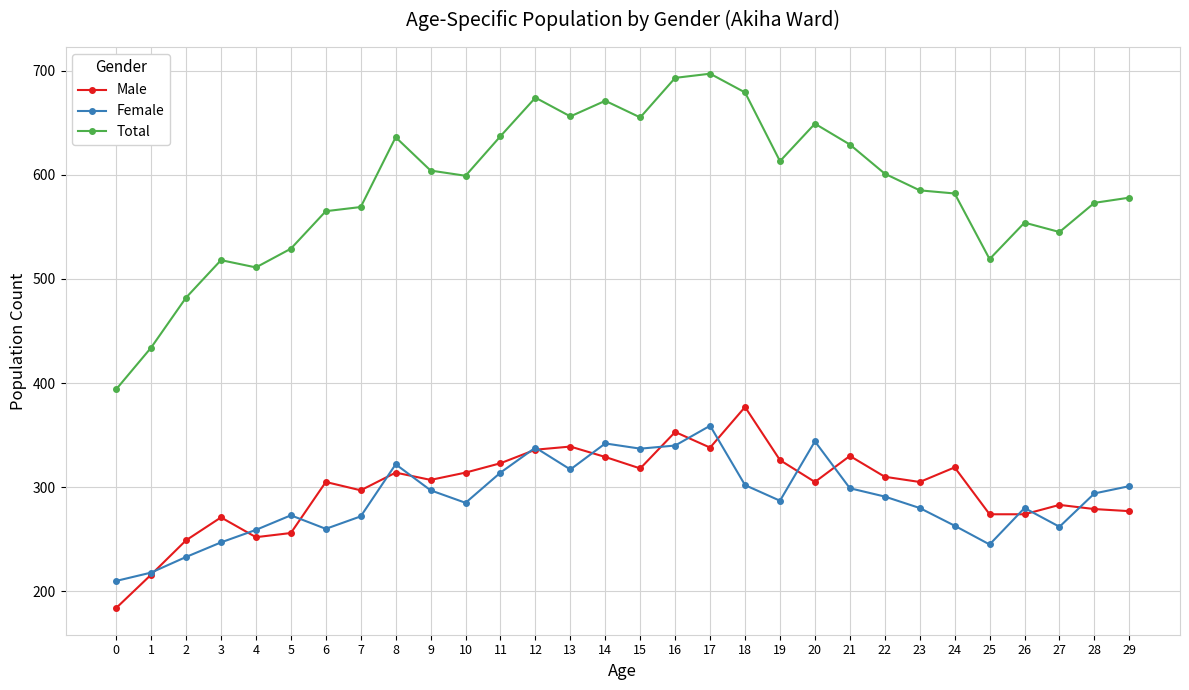

Which series changed the most between 18 and 21?

Total